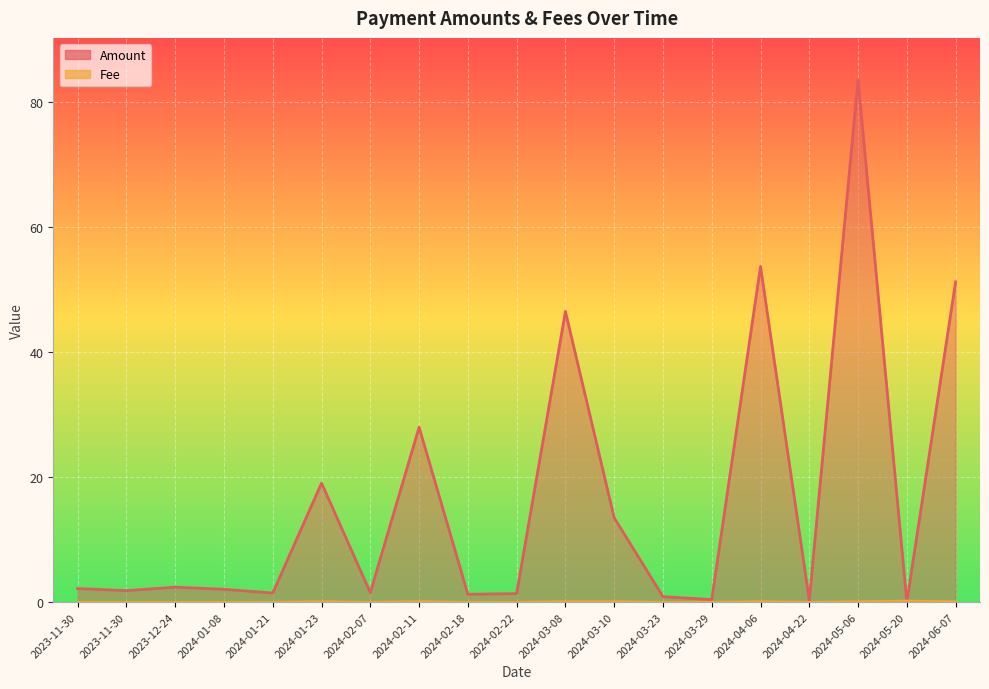

At which category is the sum across all series the highest?

2024-05-06